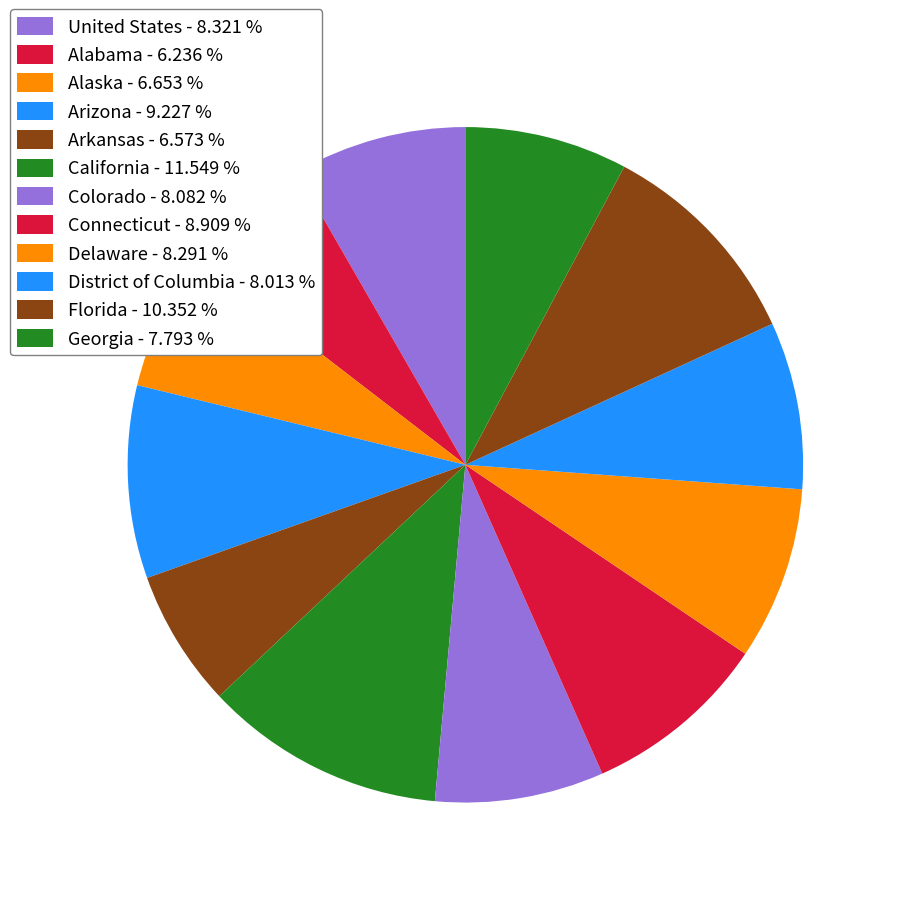

How many segments does this pie chart have?

12